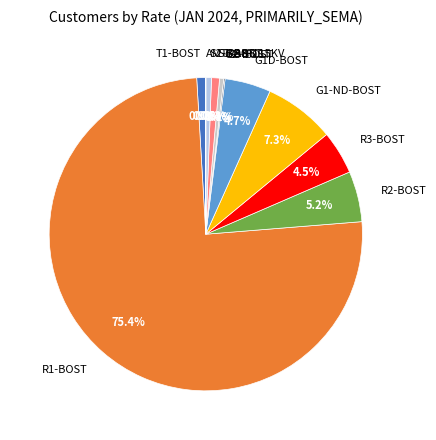

Is it true that S1-BOST is 11% of the pie?

False